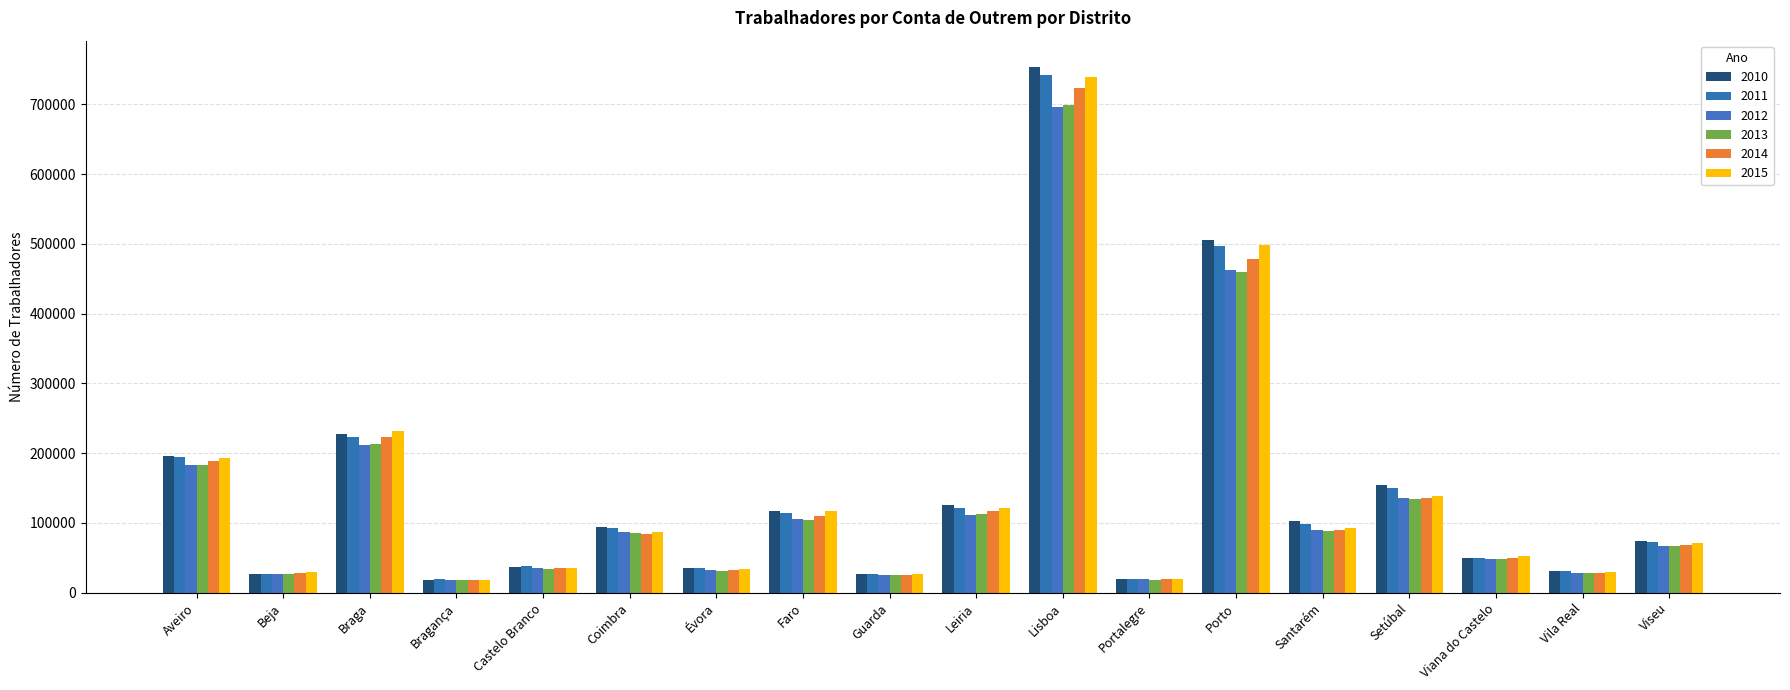

The 2011 series shows 28348 at Viana do Castelo. True or false?

False